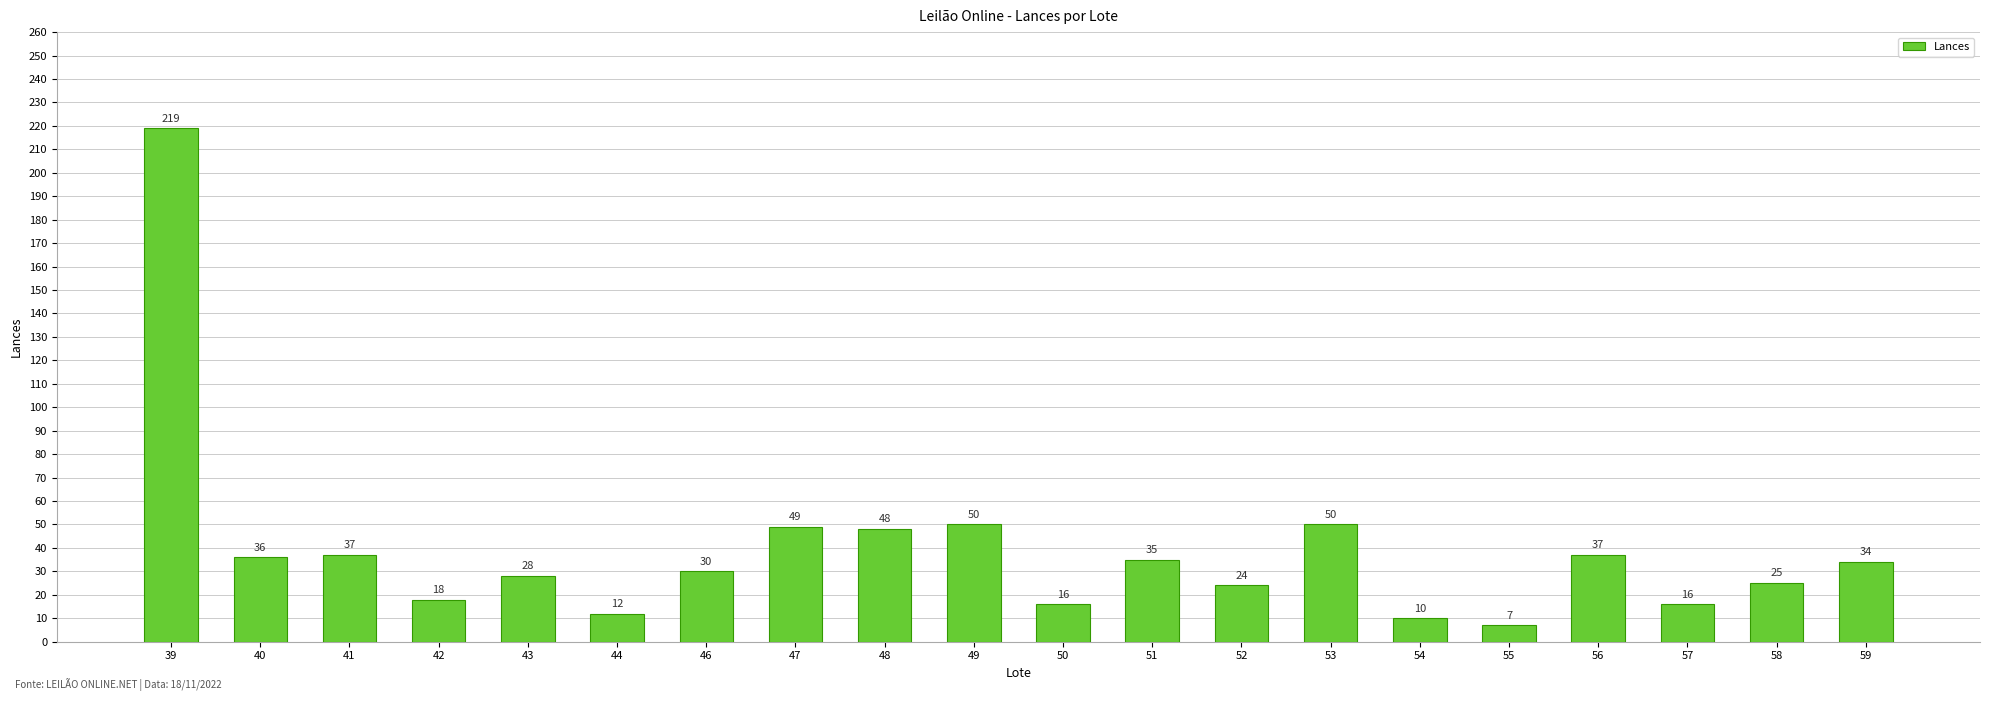

What is the sum of all values?

781